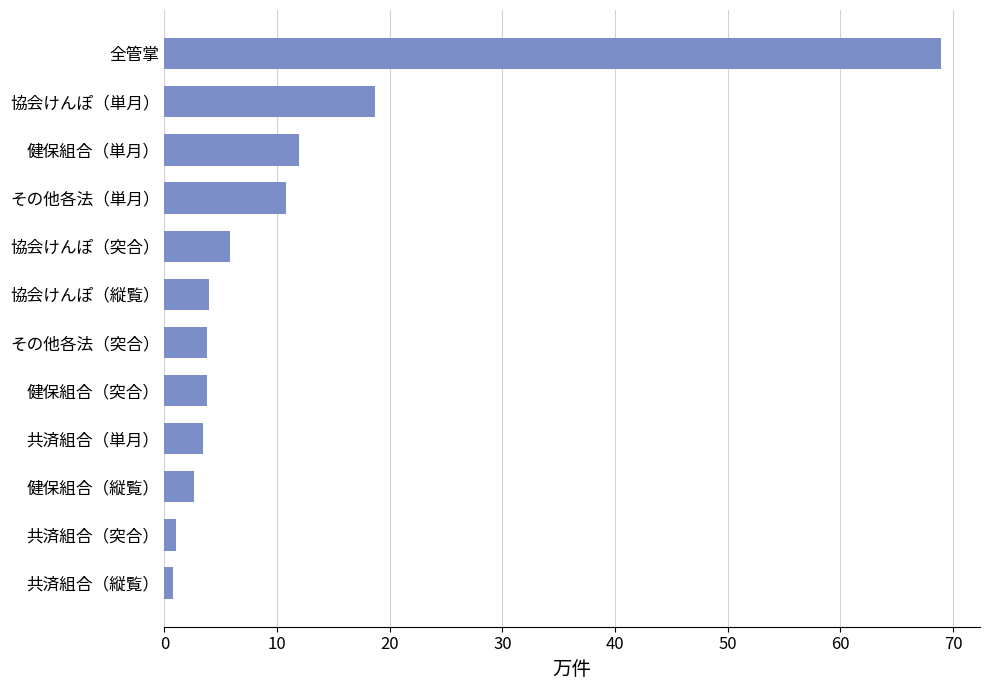

What is the sum of all values?

135.3